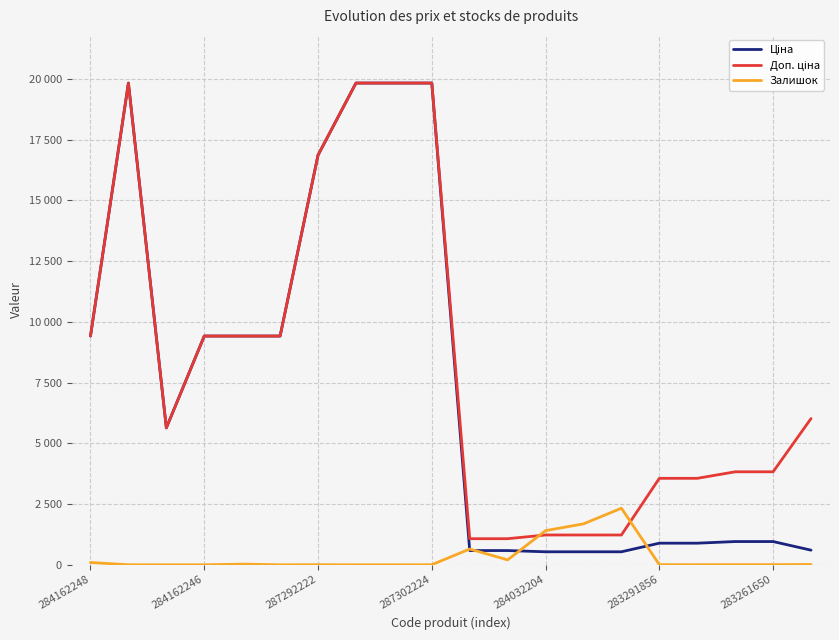

Is this an area chart (filled region under the line)?

No